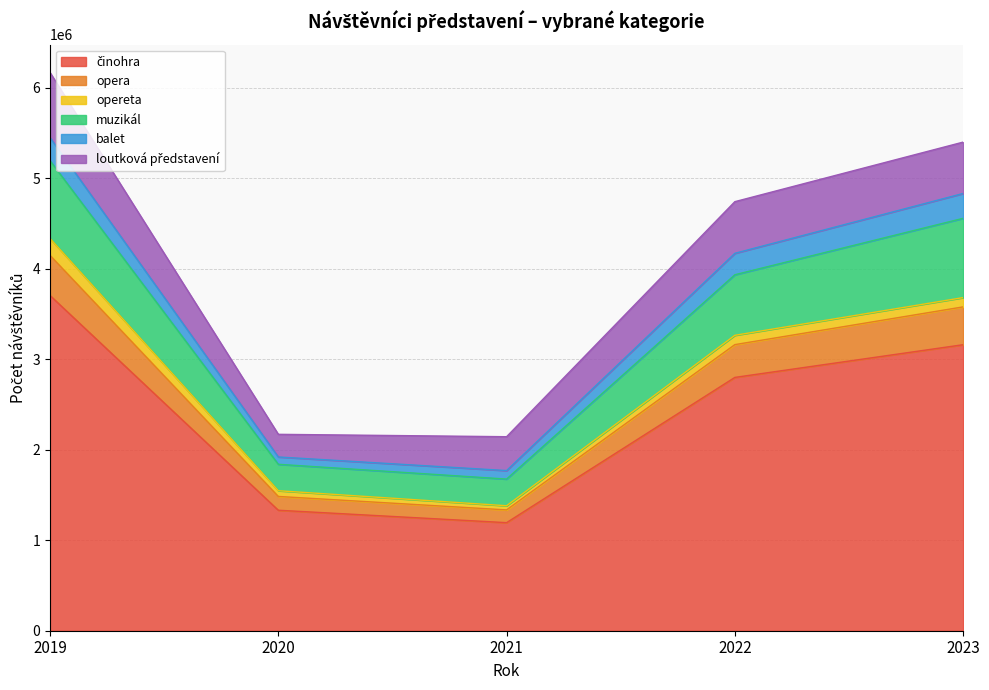

The value of opera at 2022 is 2751333. True or false?

False